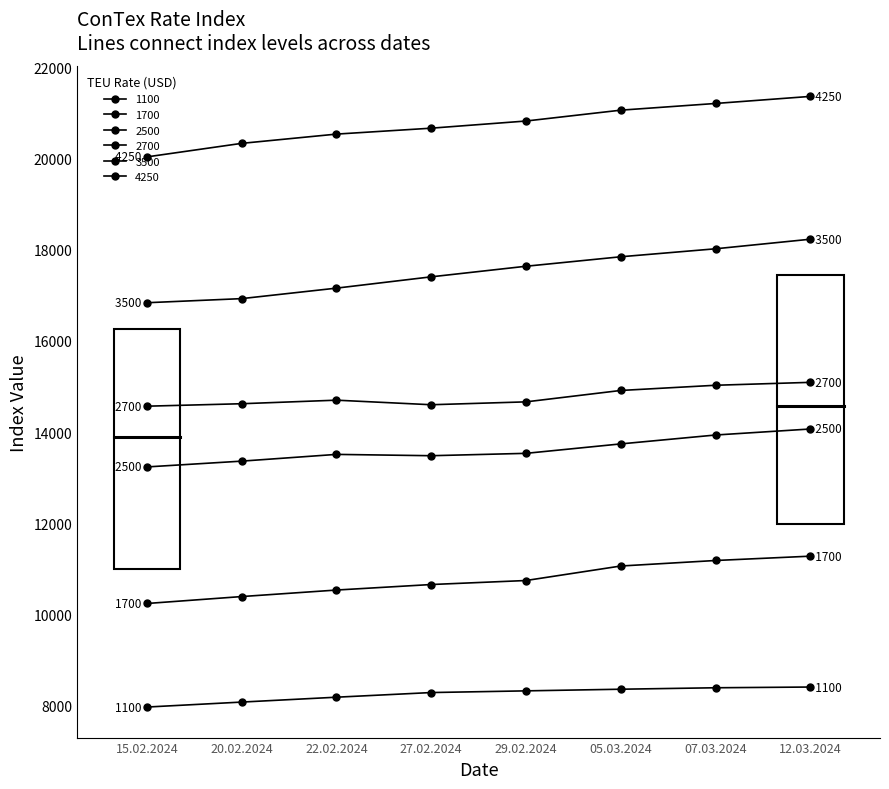

The value of 3500 at 20.02.2024 is 16925. True or false?

True